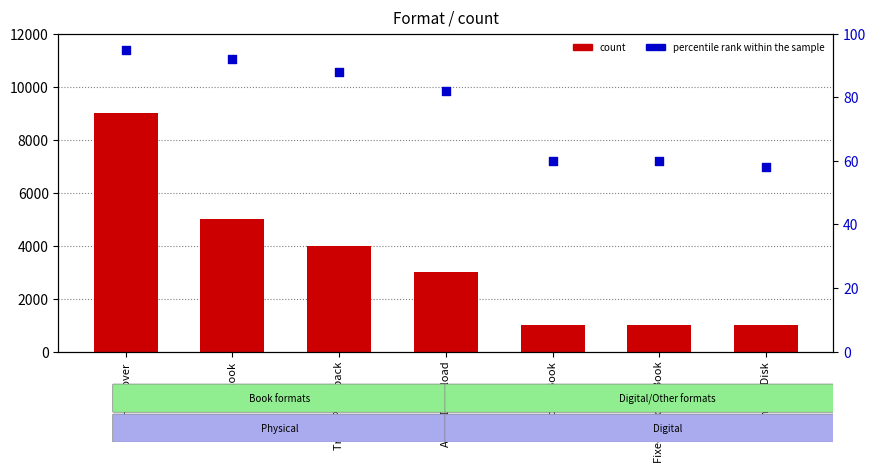

Is the value of count at Hardcover greater than the value of percentile rank within the sample at Fixed Layout eBook?

Yes